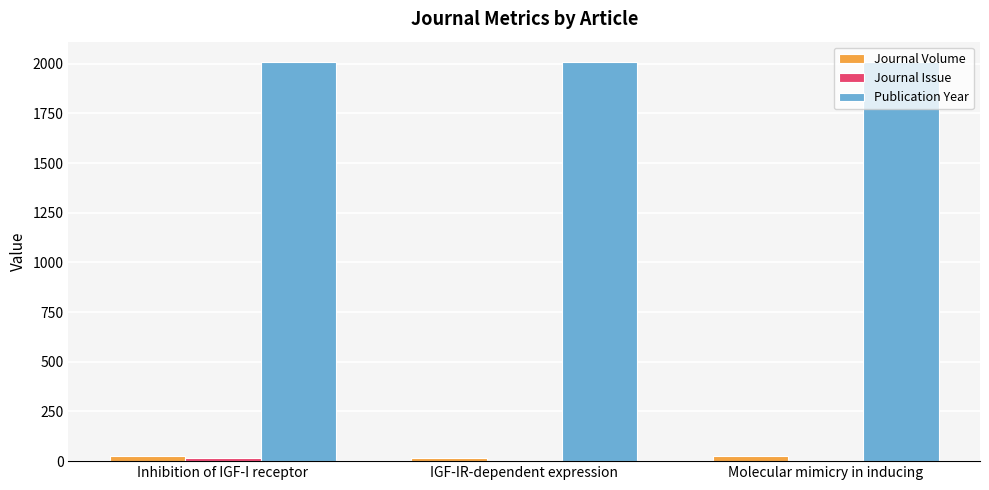

The value of Publication Year at Molecular mimicry in inducing is 567. True or false?

False